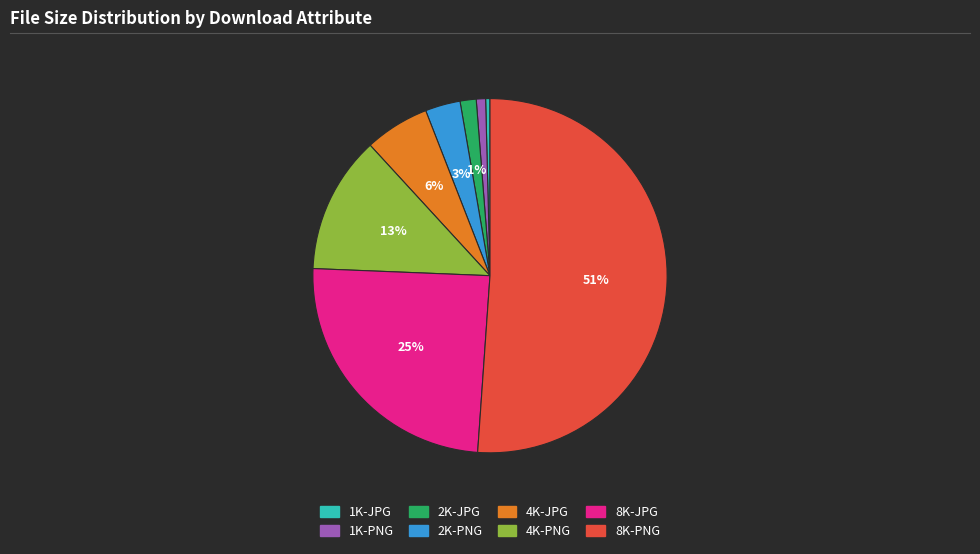

Count the number of slices in the pie.

8